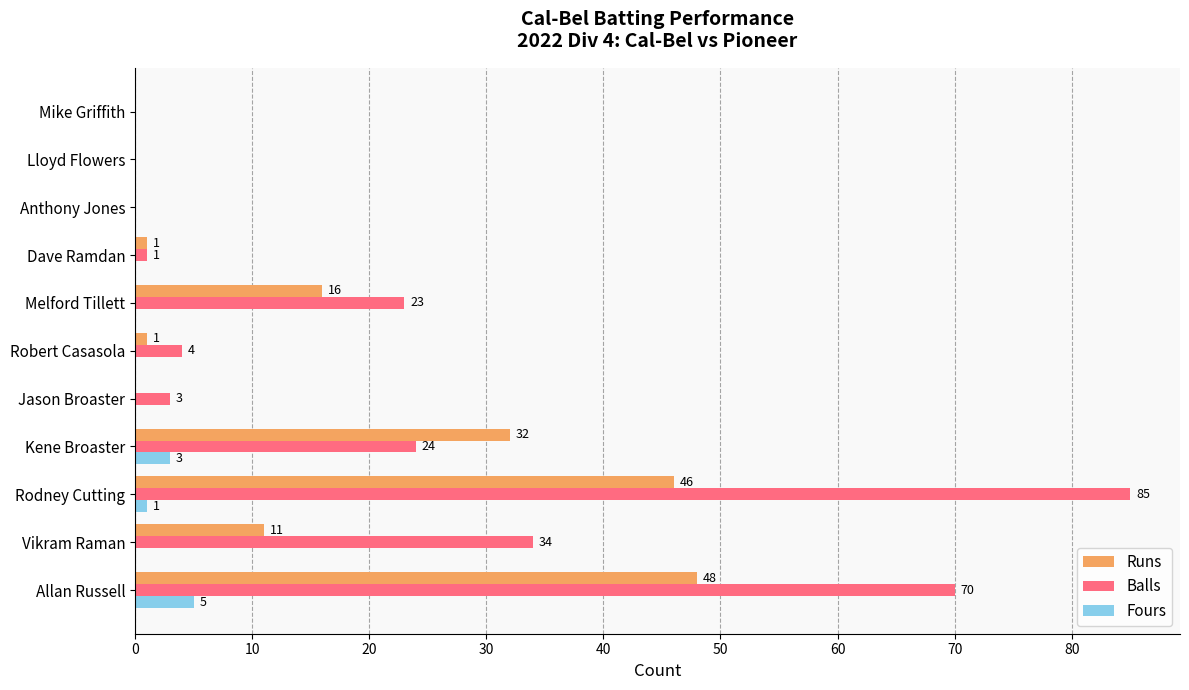

What is the sum of all Balls values?

244